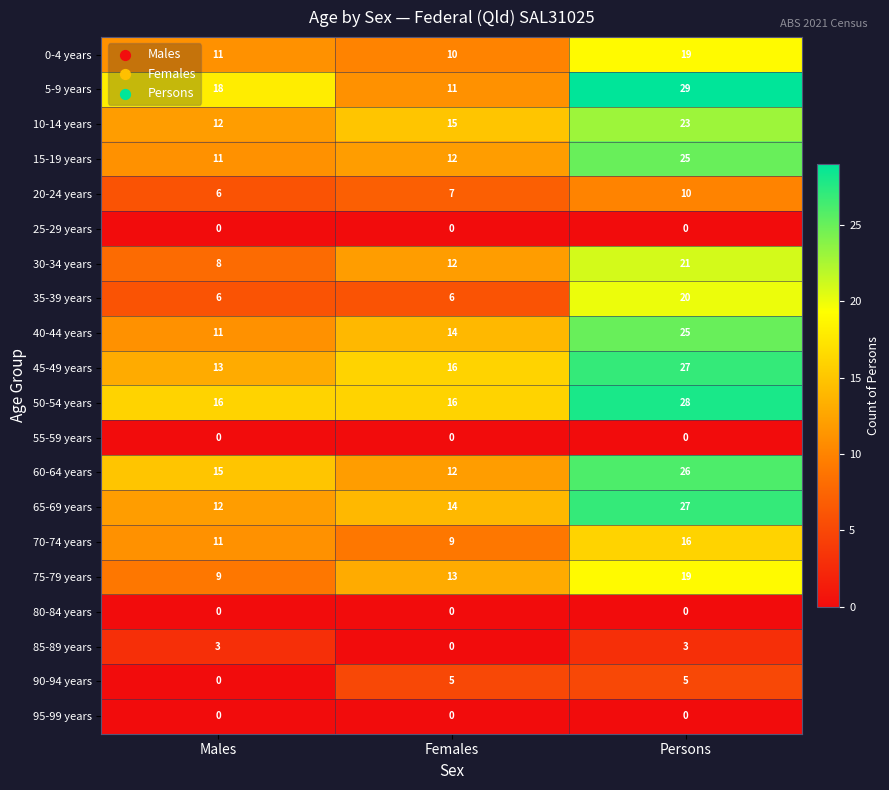

What is the difference between the highest and lowest values at Females?

16